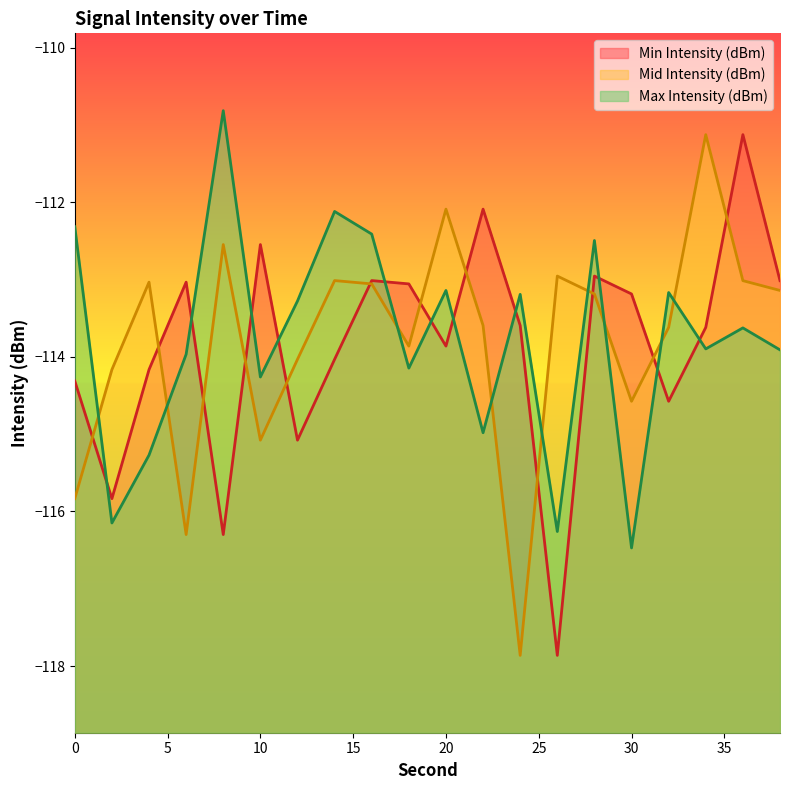

At which category is the sum across all series the highest?

36